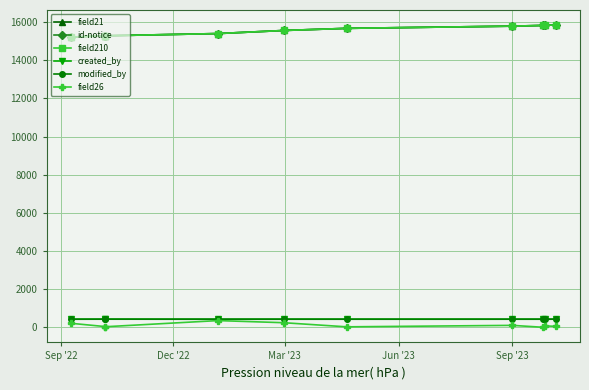

True or false: field21 and field26 cross at least once.

False